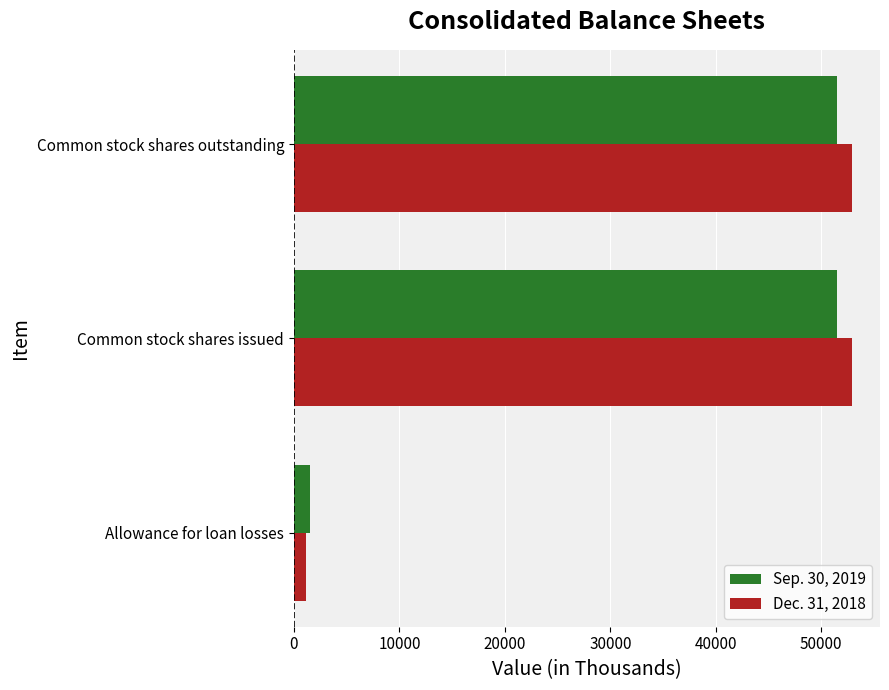

Which series has the largest range (max minus min)?

Dec. 31, 2018